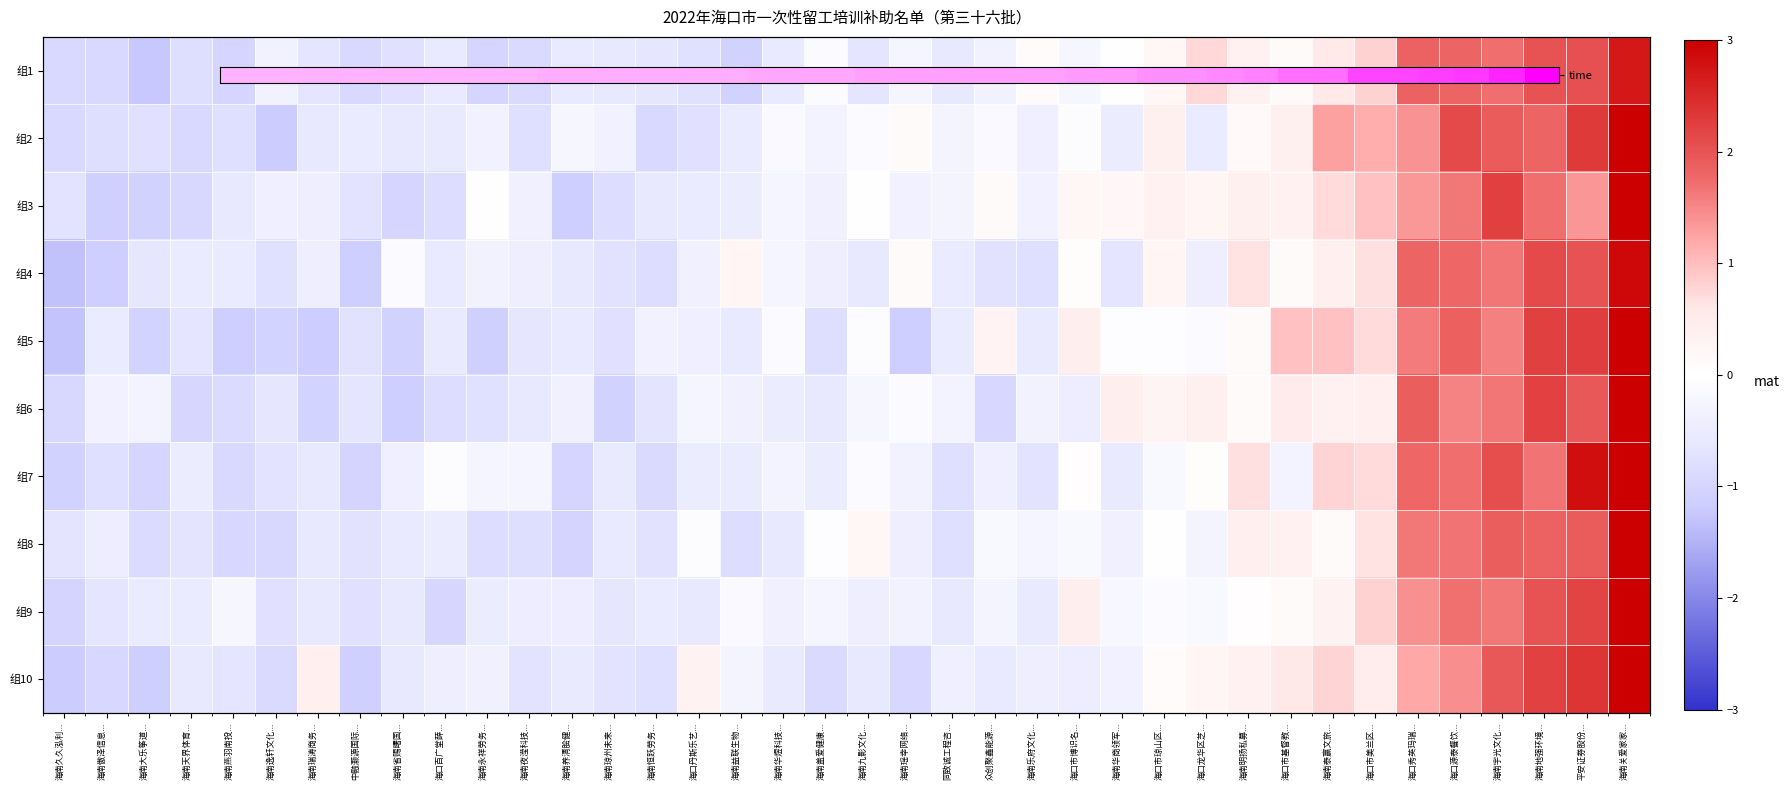

Is it true that 组10 equals -0.6 at 海南九影文化...?

True